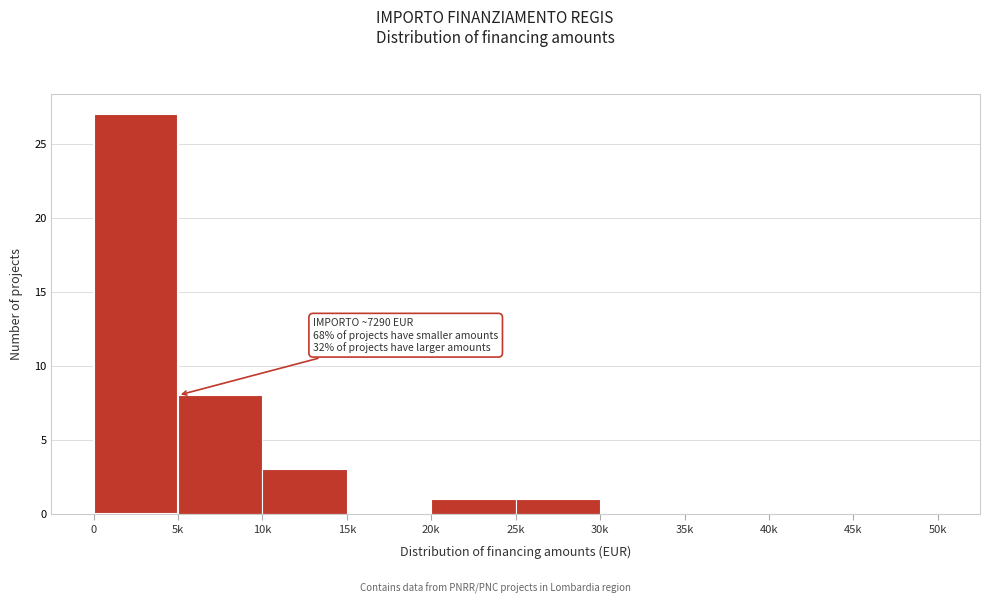

Reading left to right, list all the values displayed in this chart.

0=27	5k=8	10k=3	15k=0	20k=1	25k=1	30k=0	35k=0	40k=0	45k=0